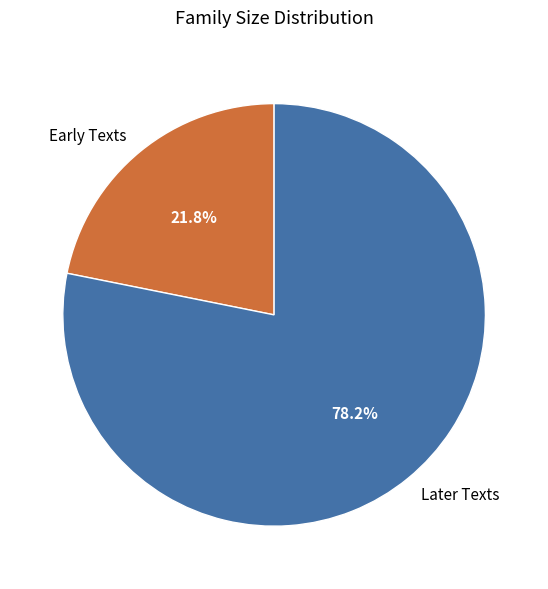

Which has a higher value, Early Texts or Later Texts?

Later Texts